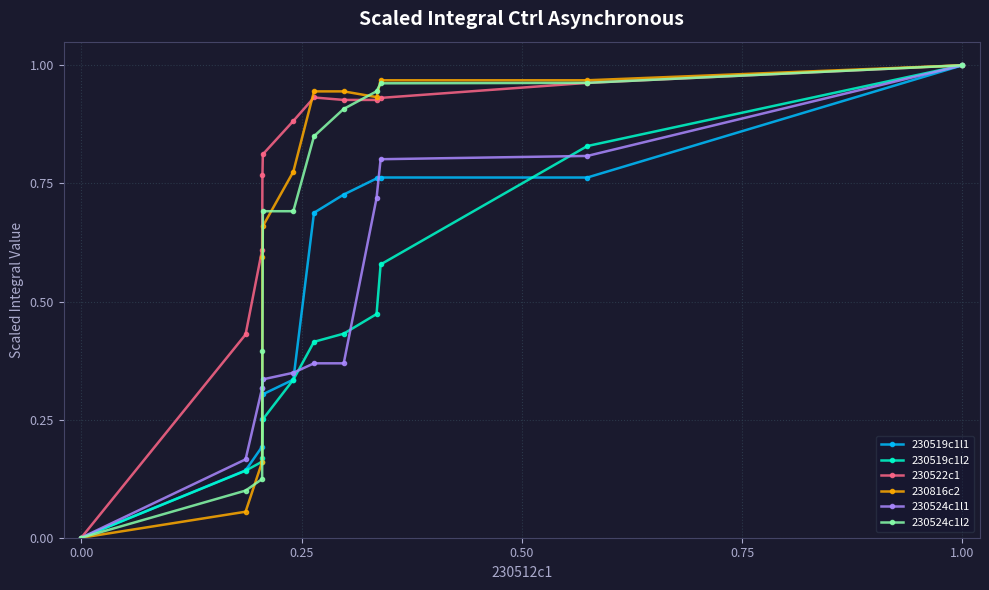

How many data points does each series have?

12